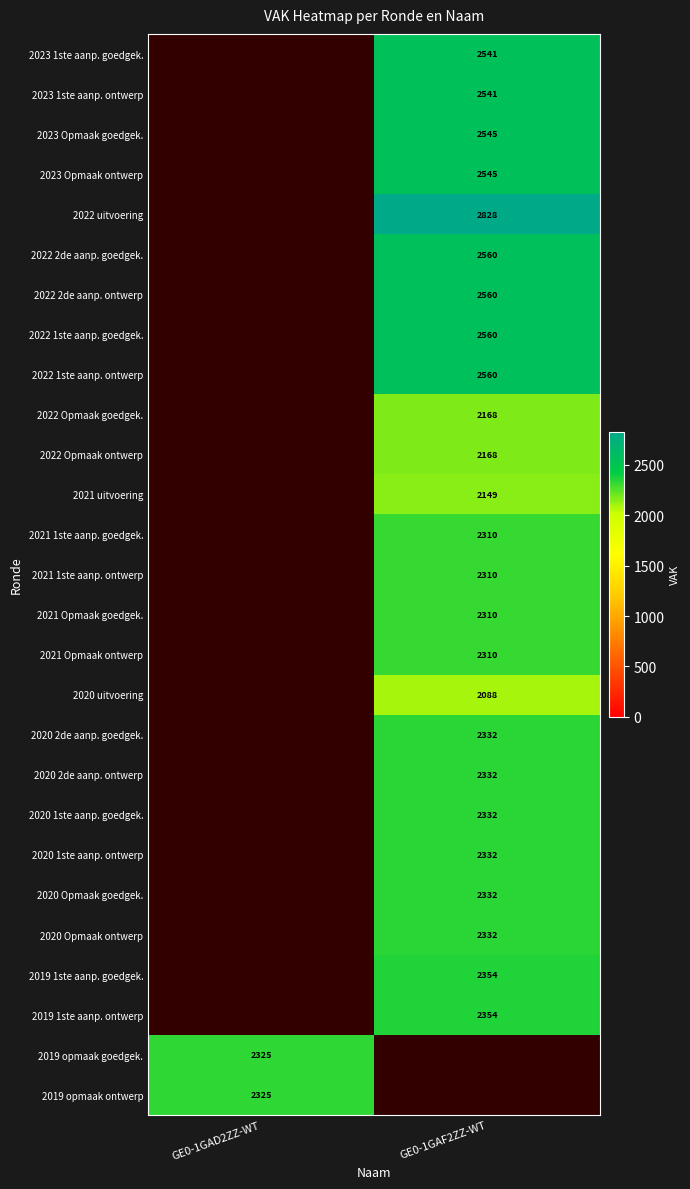

True or false: 2019 opmaak ontwerp has a value of 2325 at GE0-1GAD2ZZ-WT.

True